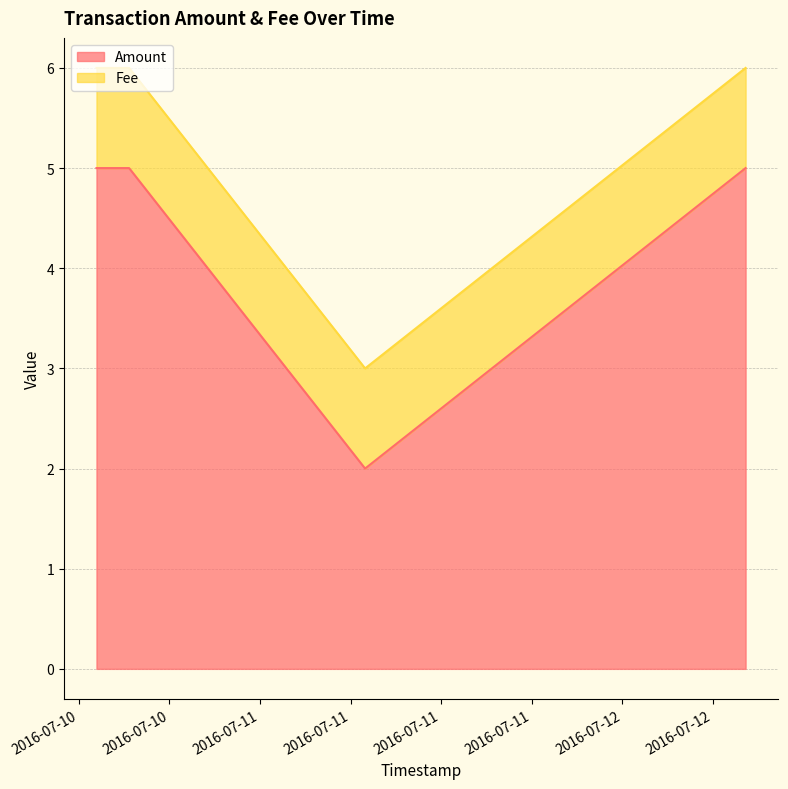

Between 2016-07-11 06:57:41 and 2016-07-12 08:09:47, which is larger?

2016-07-12 08:09:47